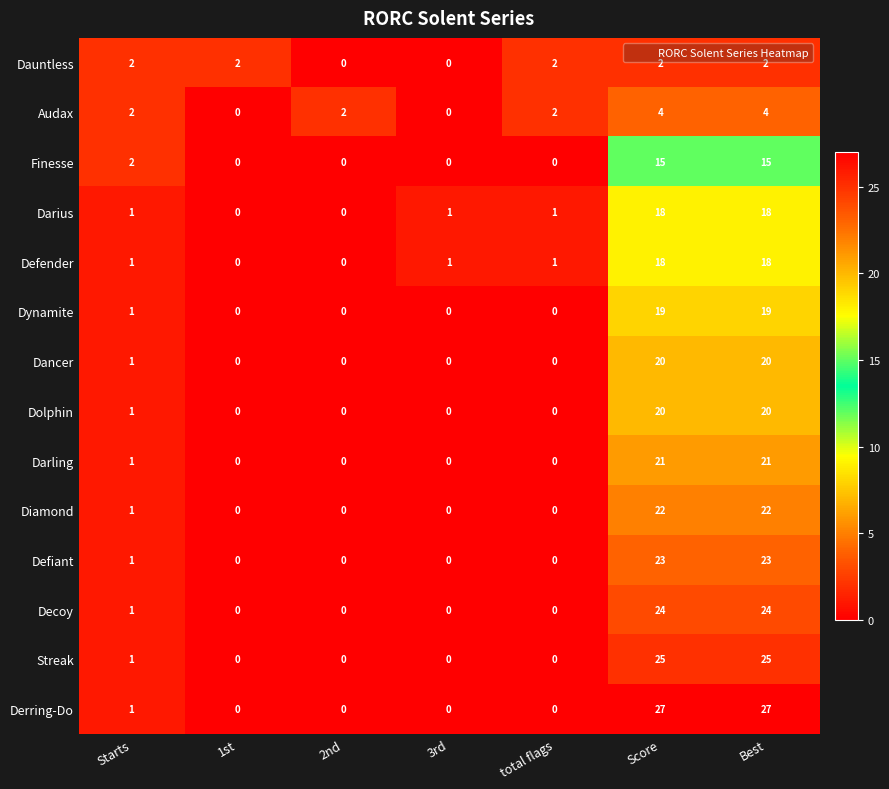

How many data points does each series have?

7